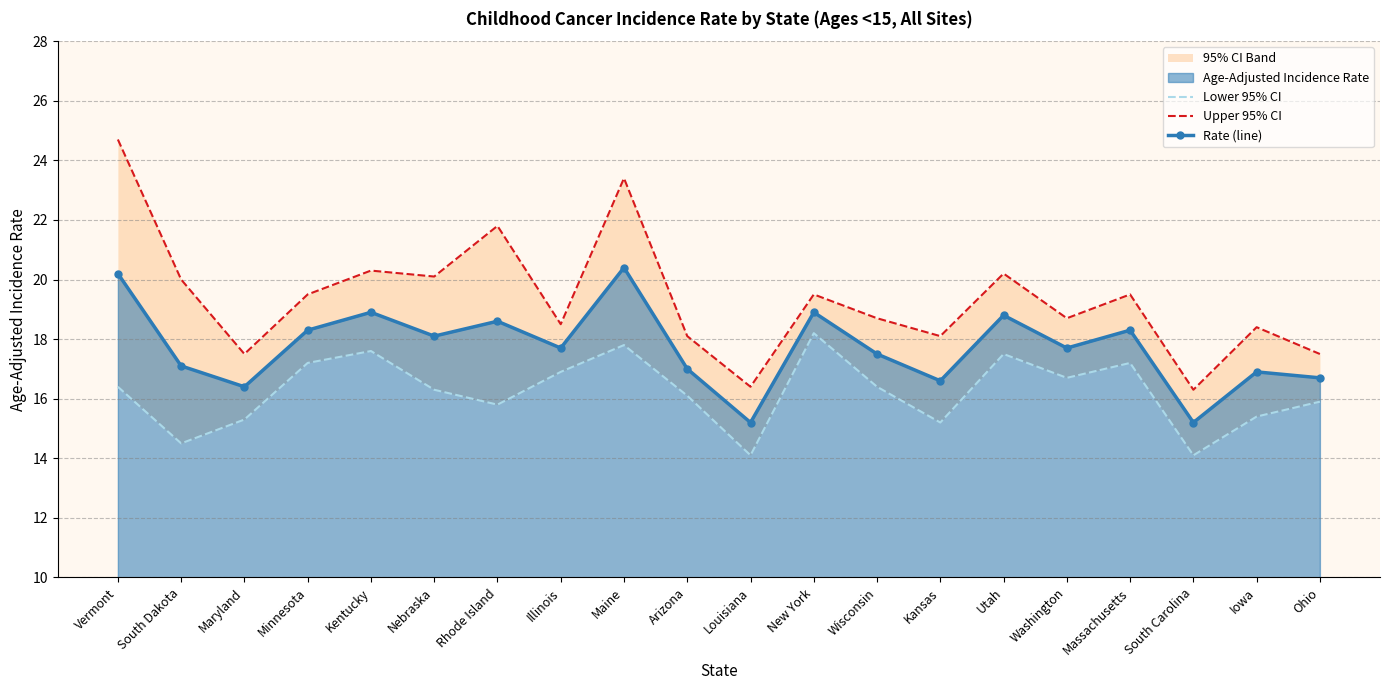

Reading right to left, what are all the values shown in this chart?

Lower 95% CI: 15.9	15.4	14.1	17.2	16.7	17.5	15.2	16.4	18.2	14.1	16.1	17.8	16.9	15.8	16.3	17.6	17.2	15.3	14.5	16.4
Upper 95% CI: 17.5	18.4	16.3	19.5	18.7	20.2	18.1	18.7	19.5	16.4	18.1	23.4	18.5	21.8	20.1	20.3	19.5	17.5	20.0	24.7
Rate (line): 16.7	16.9	15.2	18.3	17.7	18.8	16.6	17.5	18.9	15.2	17.0	20.4	17.7	18.6	18.1	18.9	18.3	16.4	17.1	20.2